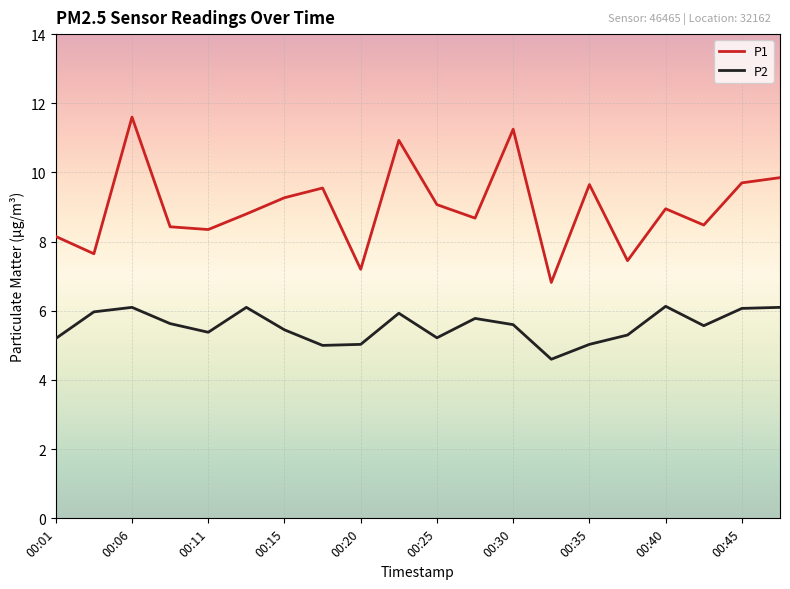

What is the difference between the maximum and minimum values in the P1 series?

4.8